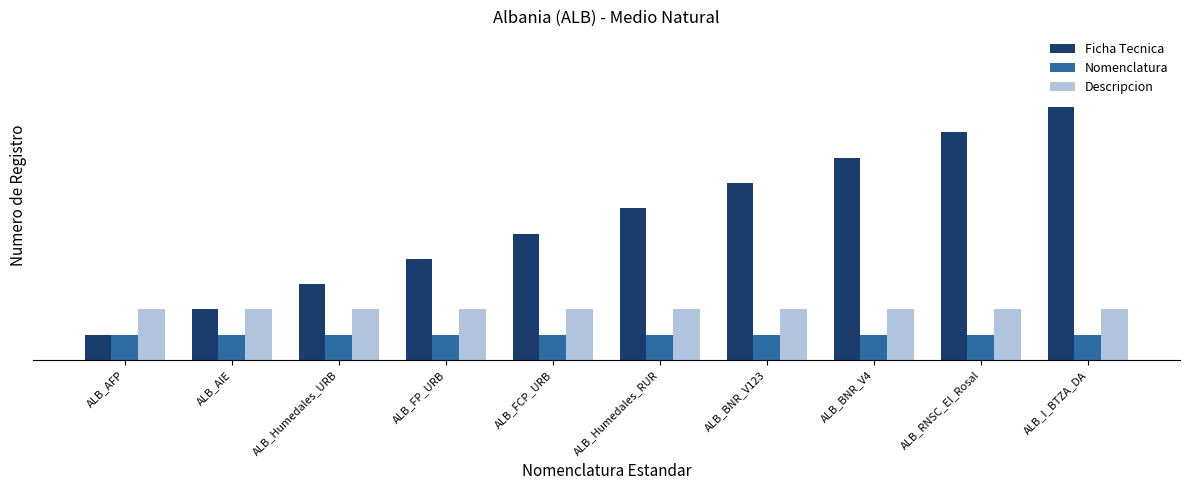

What is the label of the 9th bar from the right?

ALB_AIE